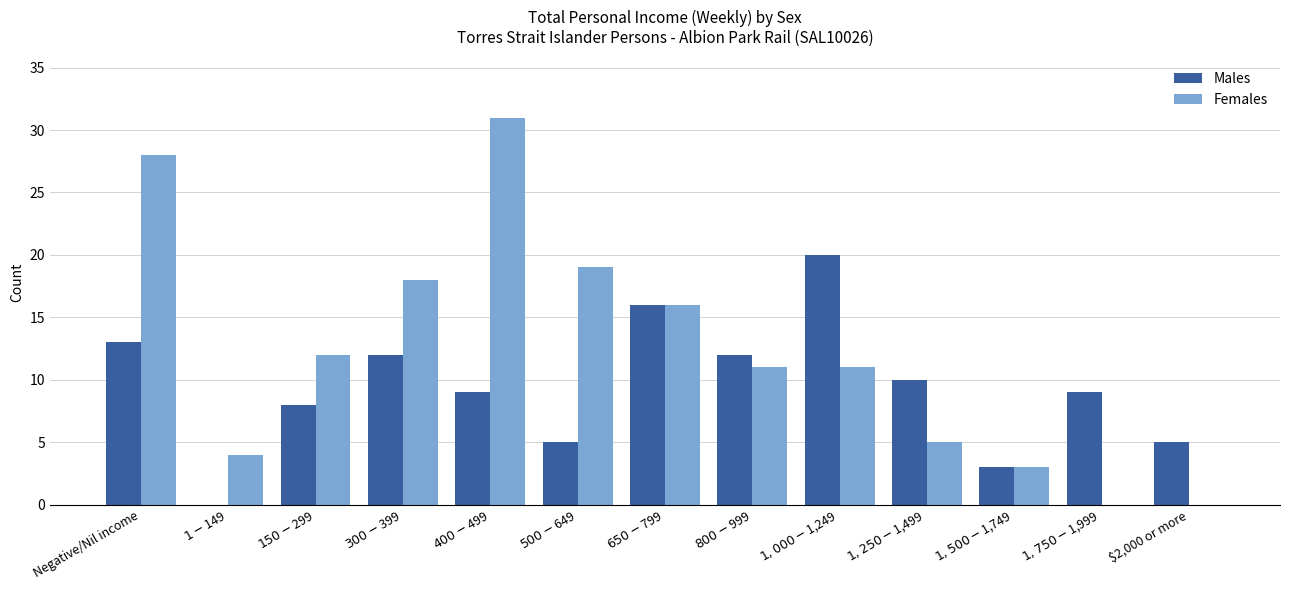

Are the bars grouped side by side (vs. stacked)?

Yes